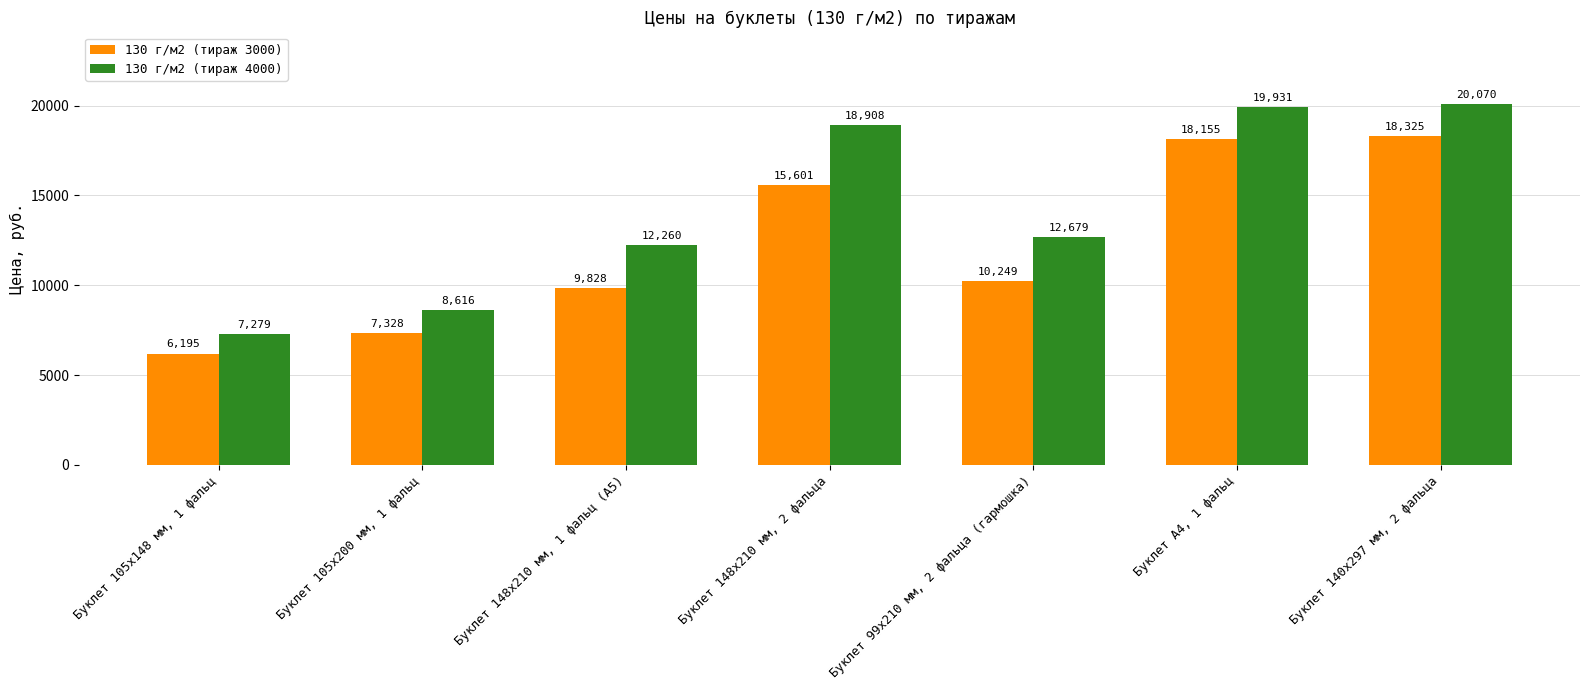

The value of 130 г/м2 (тираж 4000) at Буклет 148х210 мм, 1 фальц (А5) is 3284.1. True or false?

False